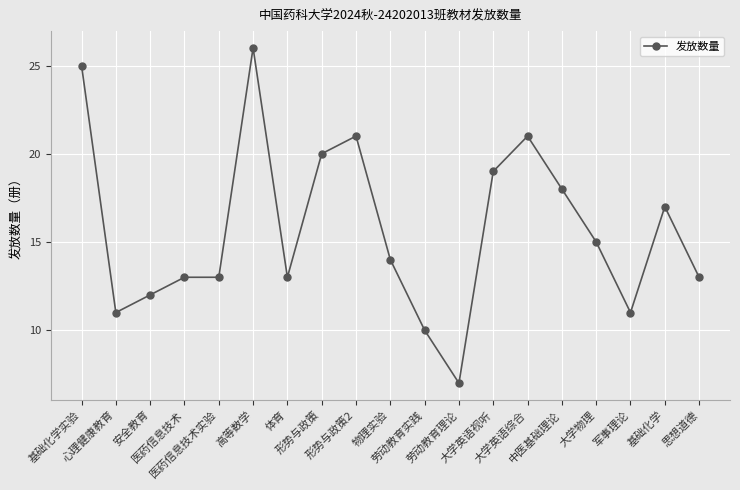

True or false: the data has more than 1 interior local peaks.

True